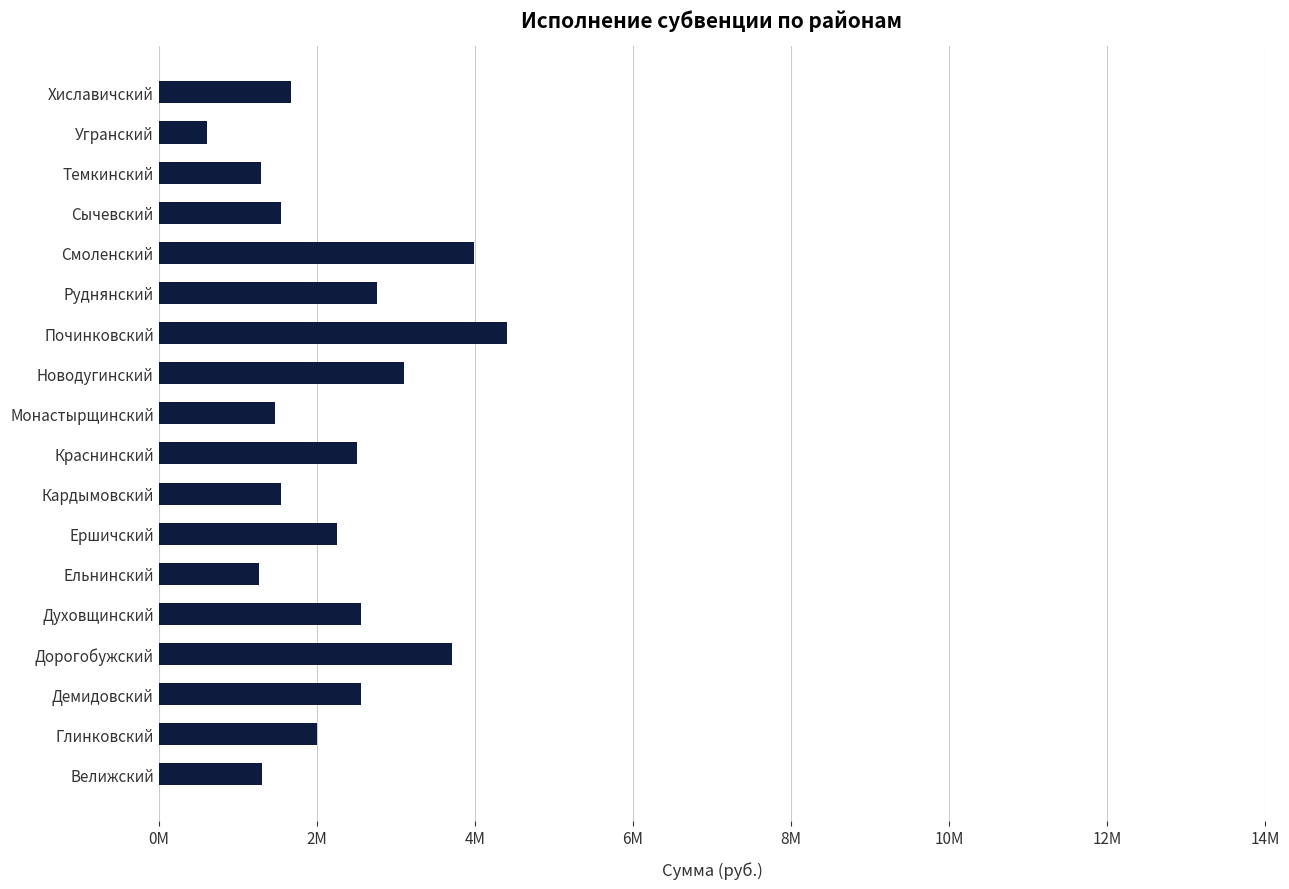

Are the bars horizontal?

Yes